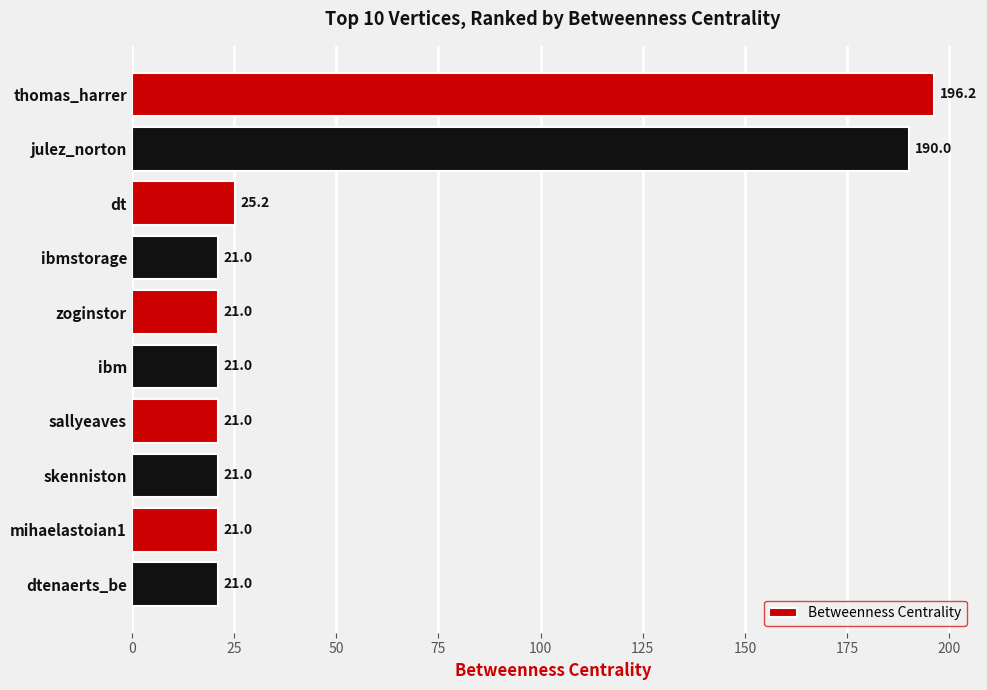

At which label is the value closest to 108?

julez_norton